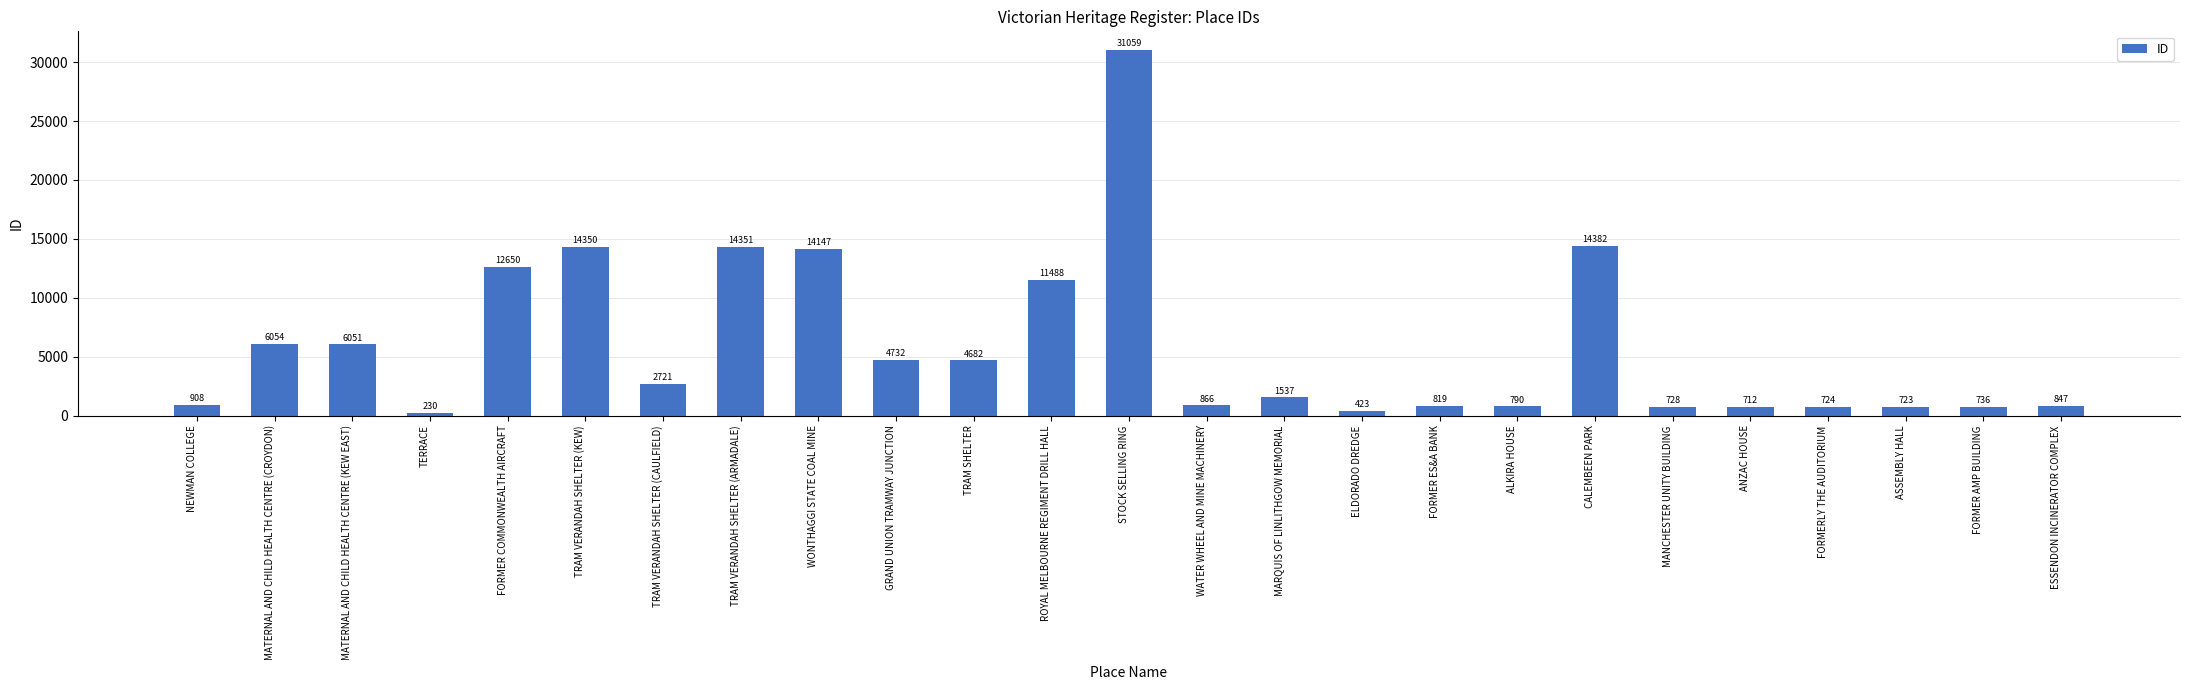

Between WATER WHEEL AND MINE MACHINERY and ESSENDON INCINERATOR COMPLEX, which is larger?

WATER WHEEL AND MINE MACHINERY